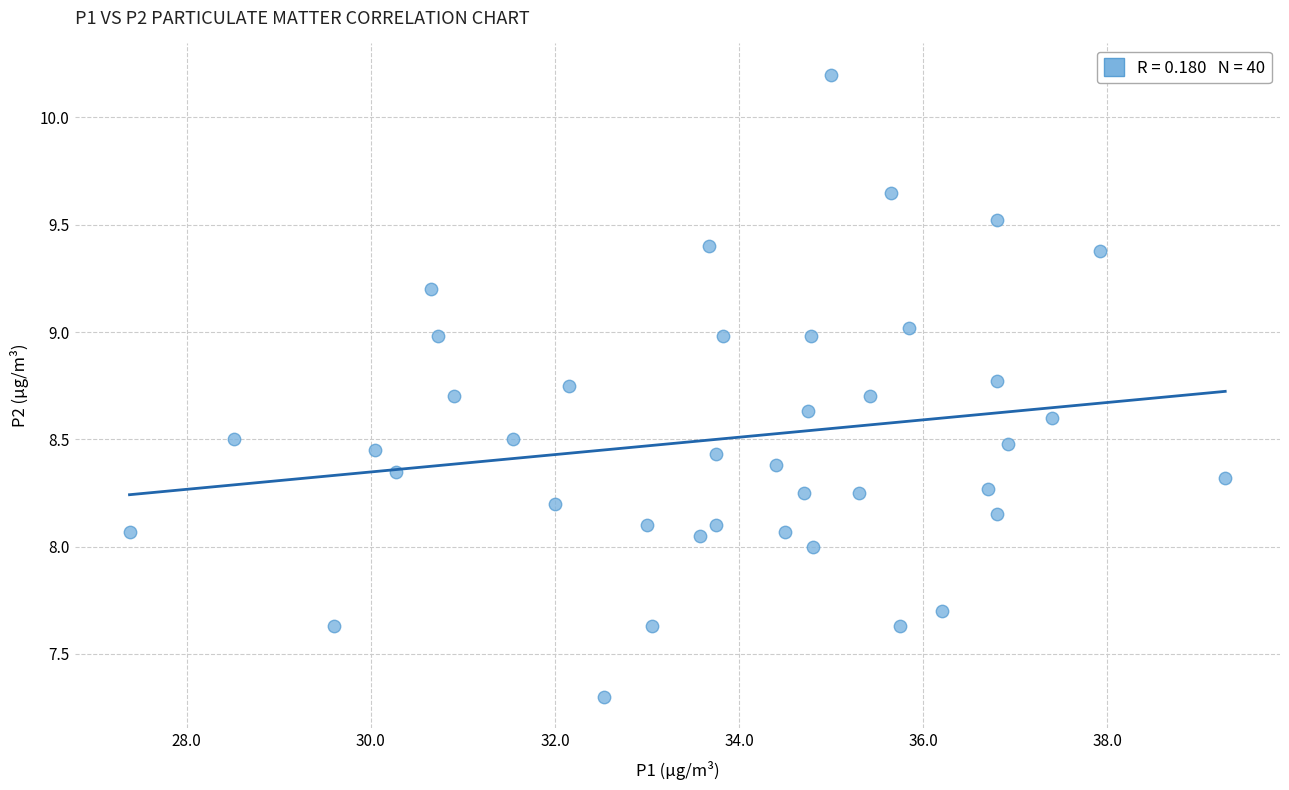

What is the range of X values (max minus min)?

11.9